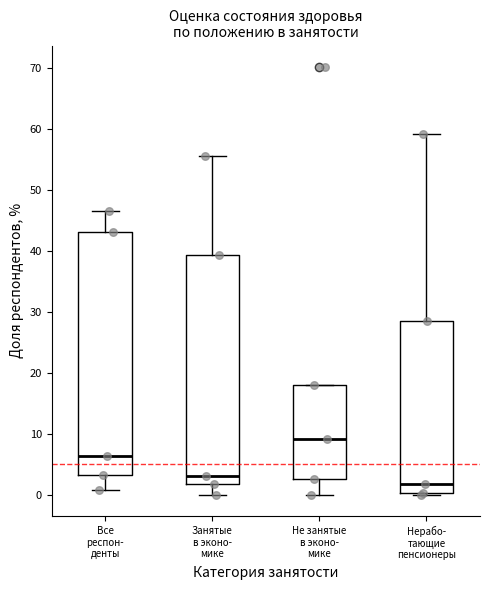

Reading left to right, read every box against the y-axis: the position of its median line, the range the box covers, and the ends of its whiskers. The values are not printed on the chart, so give them approximately, as read against the axis.

Все респон- денты: median 6, box 3 to 43, whiskers 1 to 47
Занятые в эконо- мике: median 3, box 2 to 39, whiskers 0 to 56
Не занятые в эконо- мике: median 9, box 3 to 18, whiskers 0 to 18
Нерабо- тающие пенсионеры: median 2, box 0 to 29, whiskers 0 to 59